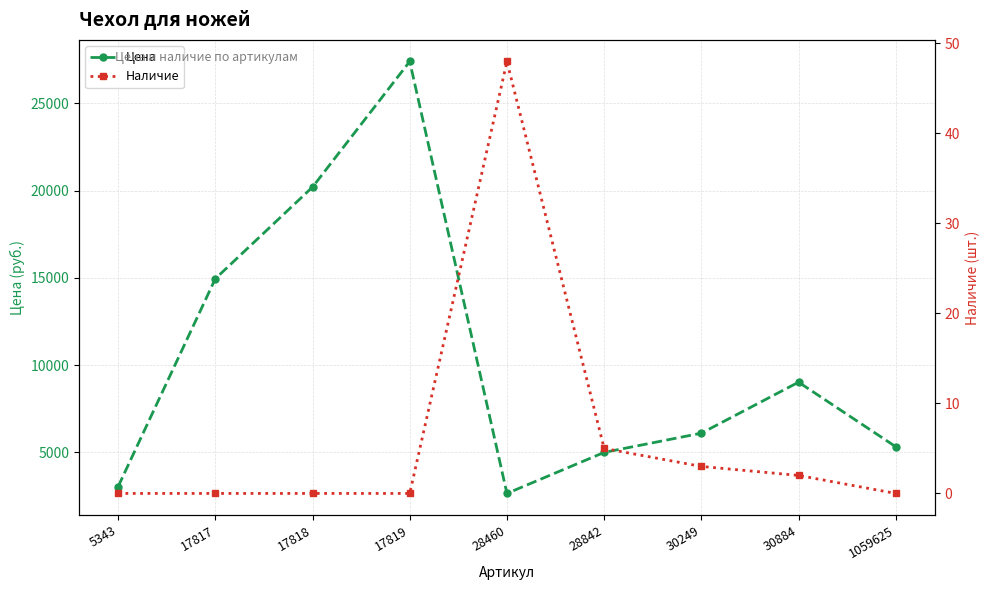

What are all the series names shown in the legend?

Цена, Наличие